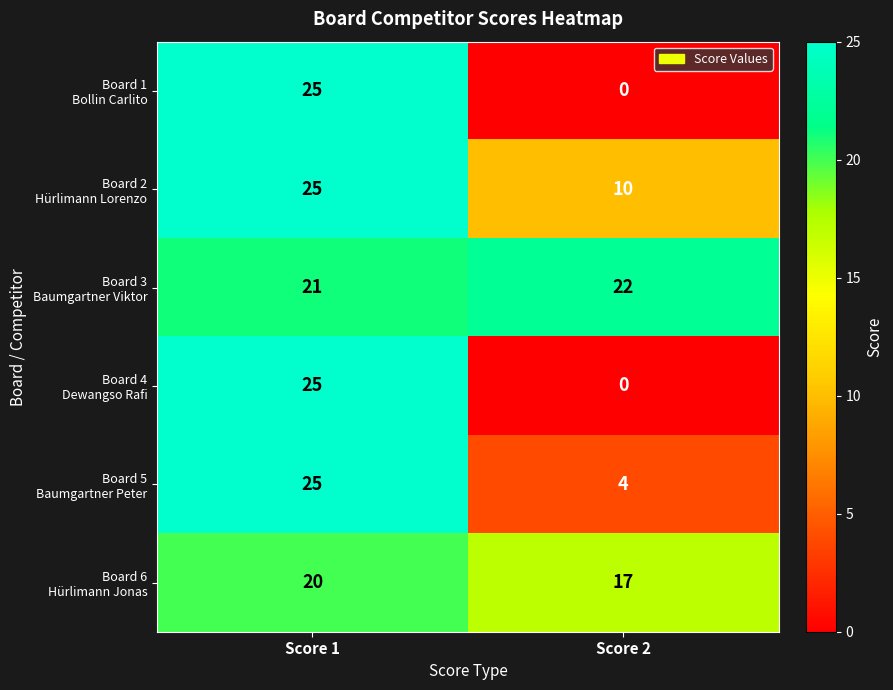

What is the total value across all series at Score 1?

141